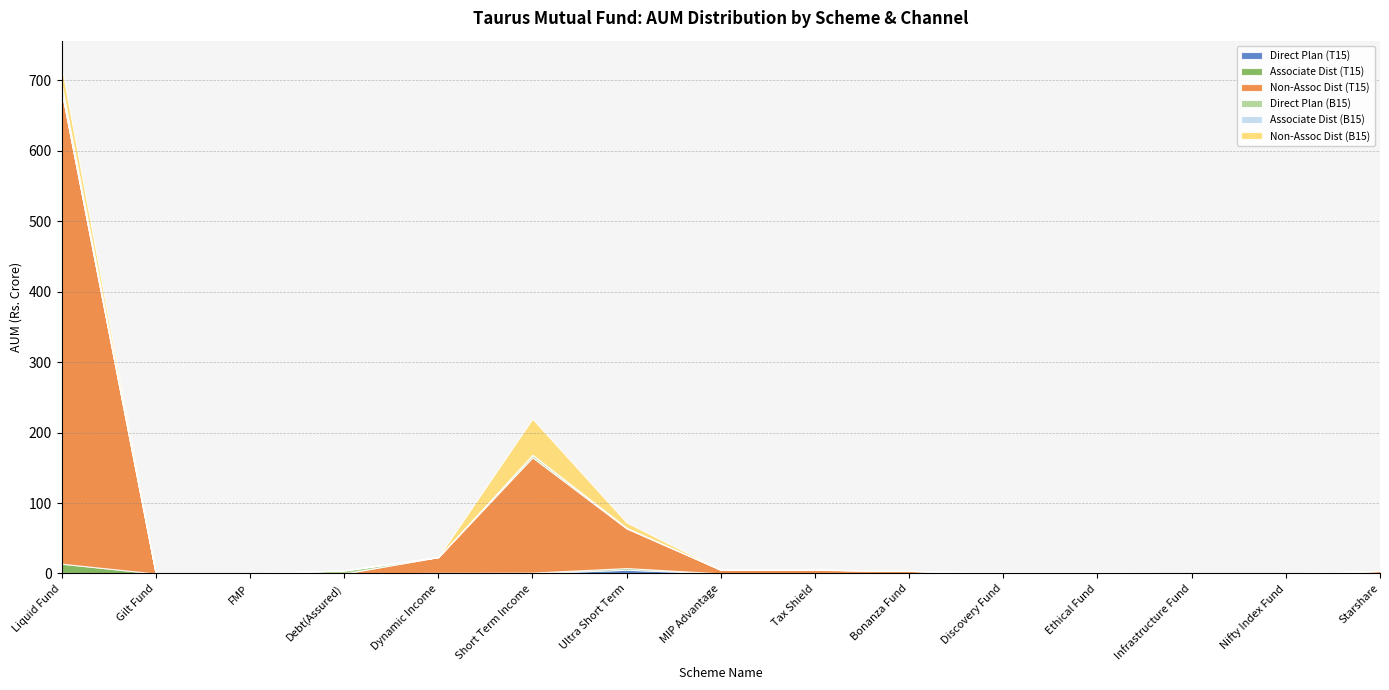

How many series are shown in this chart?

6